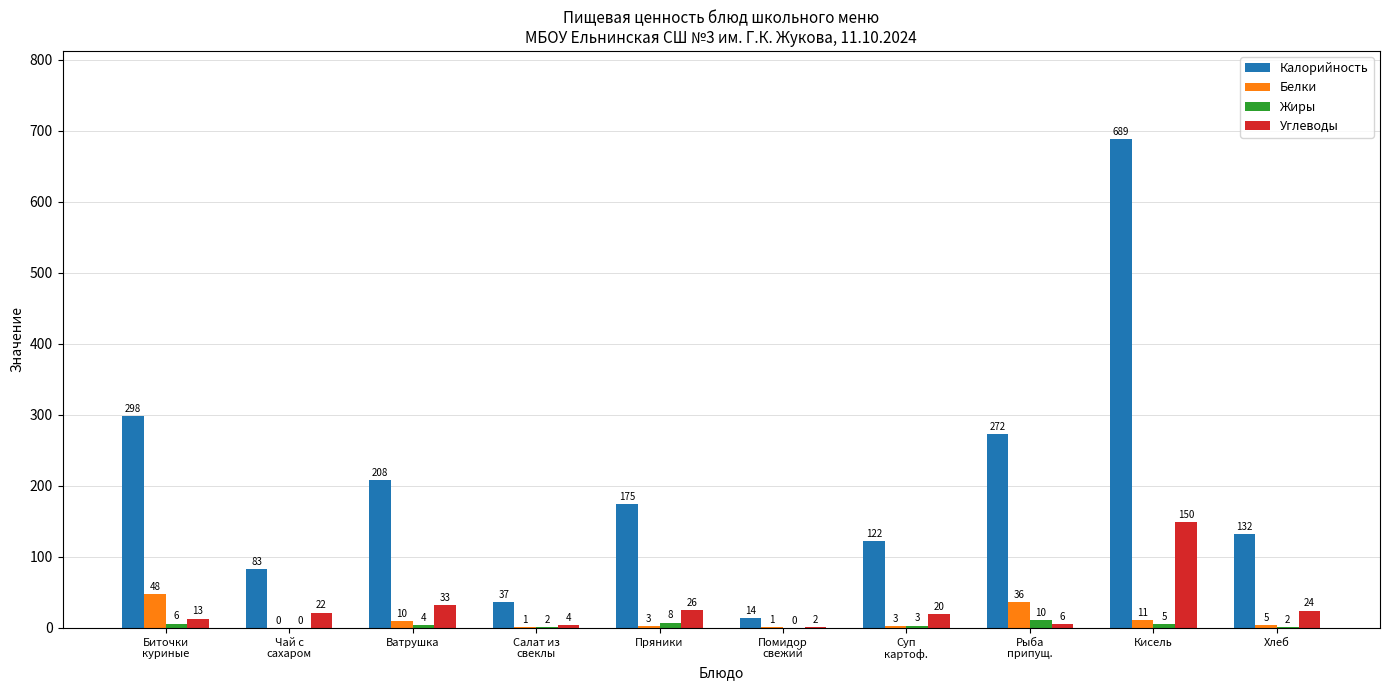

Does the chart contain stacked bars?

No